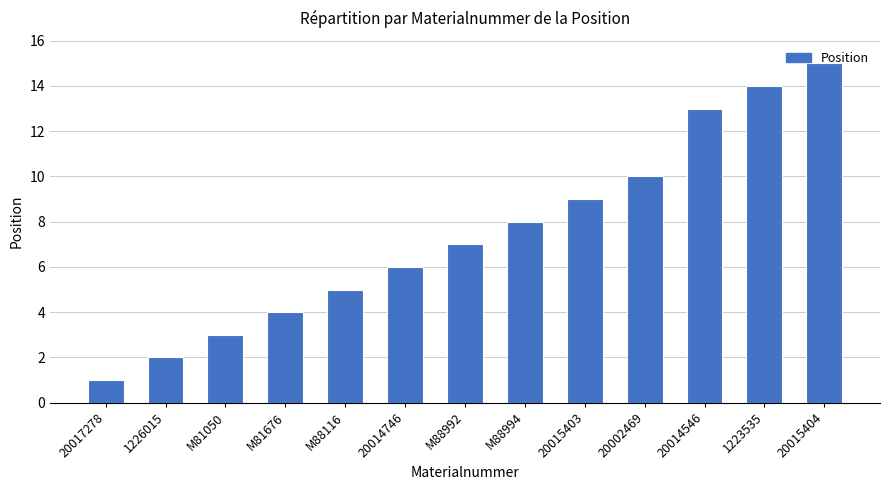

Does the chart contain any negative values?

No